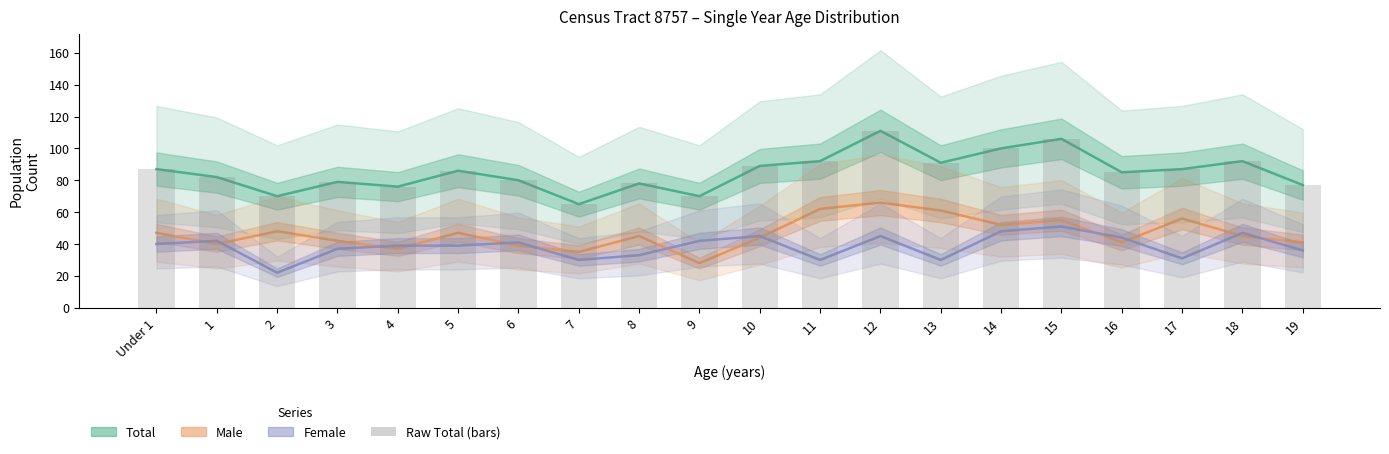

What is the sum of the Male values at 9 and 6?

67